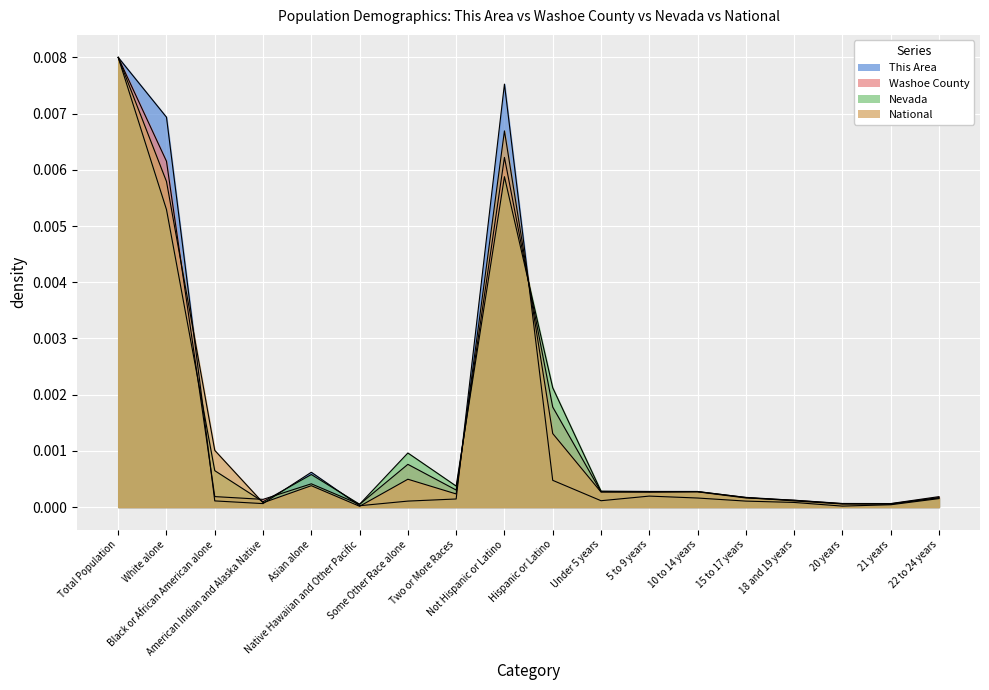

Between which two adjacent categories do Washoe County and This Area first intersect?

White alone and Black or African American alone